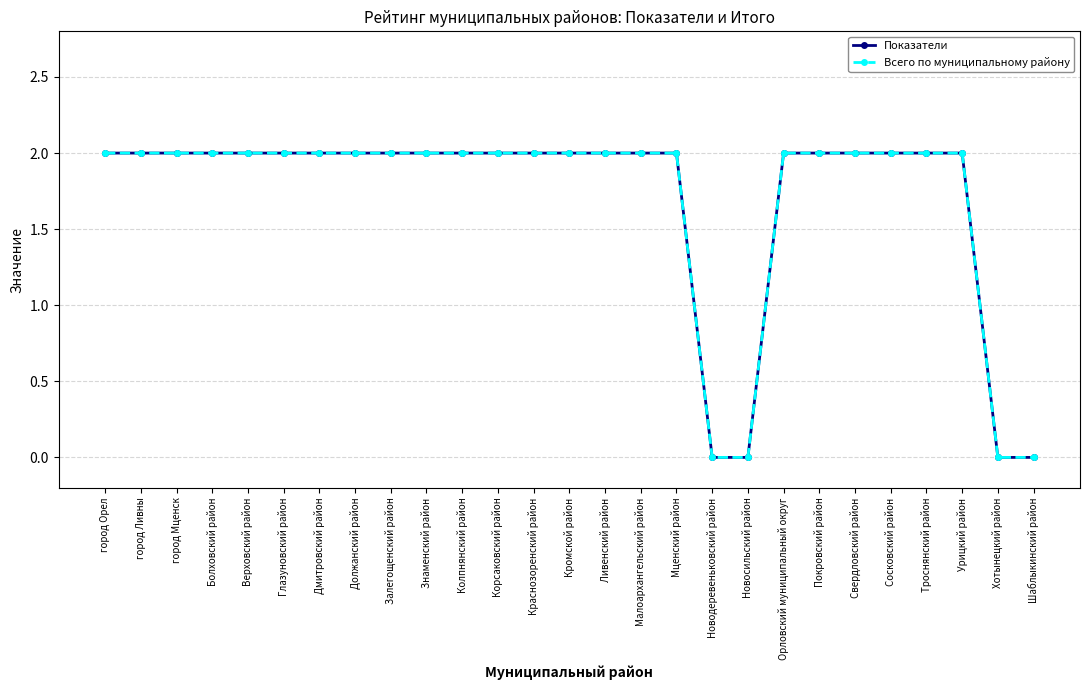

Rank the categories by Всего по муниципальному району value from lowest to highest.

Новодеревеньковский район, Новосильский район, Хотынецкий район, Шаблыкинский район, город Орел, город Ливны, город Мценск, Болховский район, Верховский район, Глазуновский район, Дмитровский район, Должанский район, Залегощенский район, Знаменский район, Колпнянский район, Корсаковский район, Краснозоренский район, Кромской район, Ливенский район, Малоархангельский район, Мценский район, Орловский муниципальный округ, Покровский район, Свердловский район, Сосковский район, Троснянский район, Урицкий район